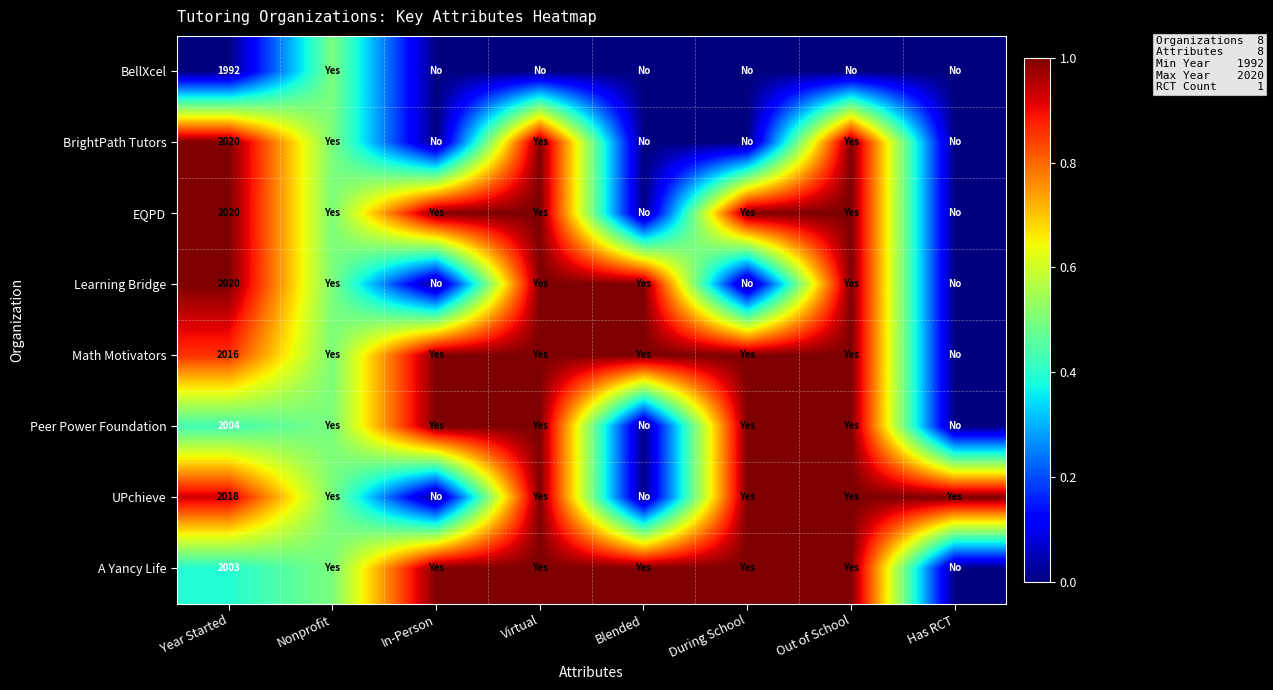

The Learning Bridge series shows 0.0 at During School. True or false?

True